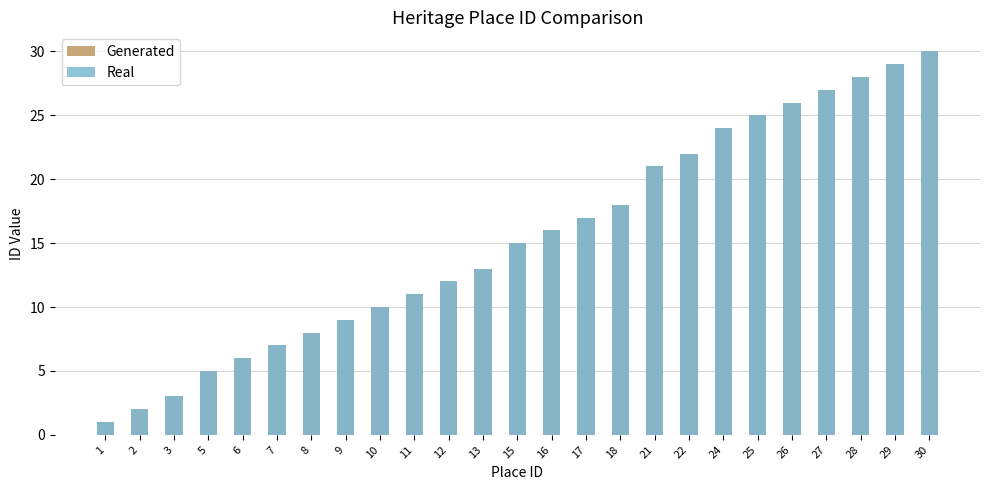

Are the bars grouped side by side (vs. stacked)?

Yes